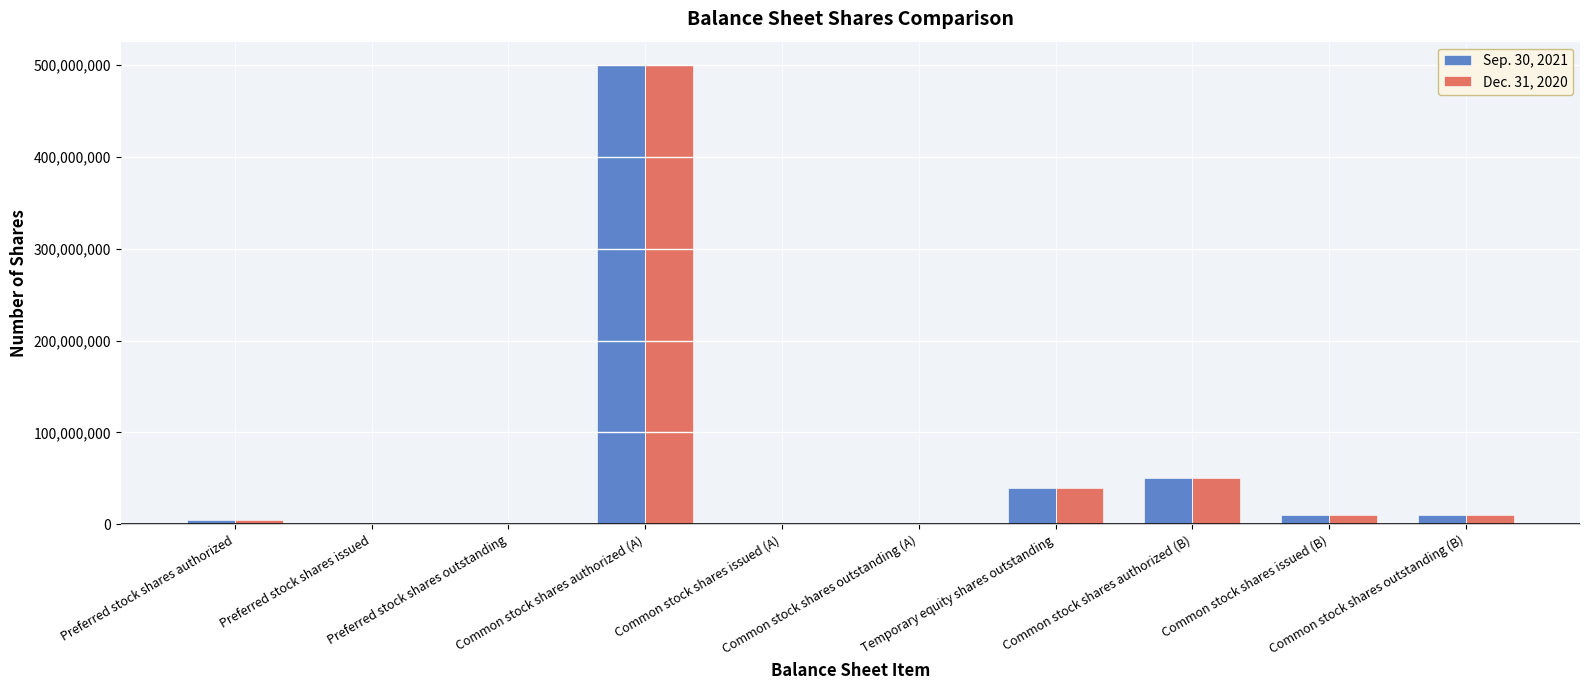

How many groups of bars are there?

10